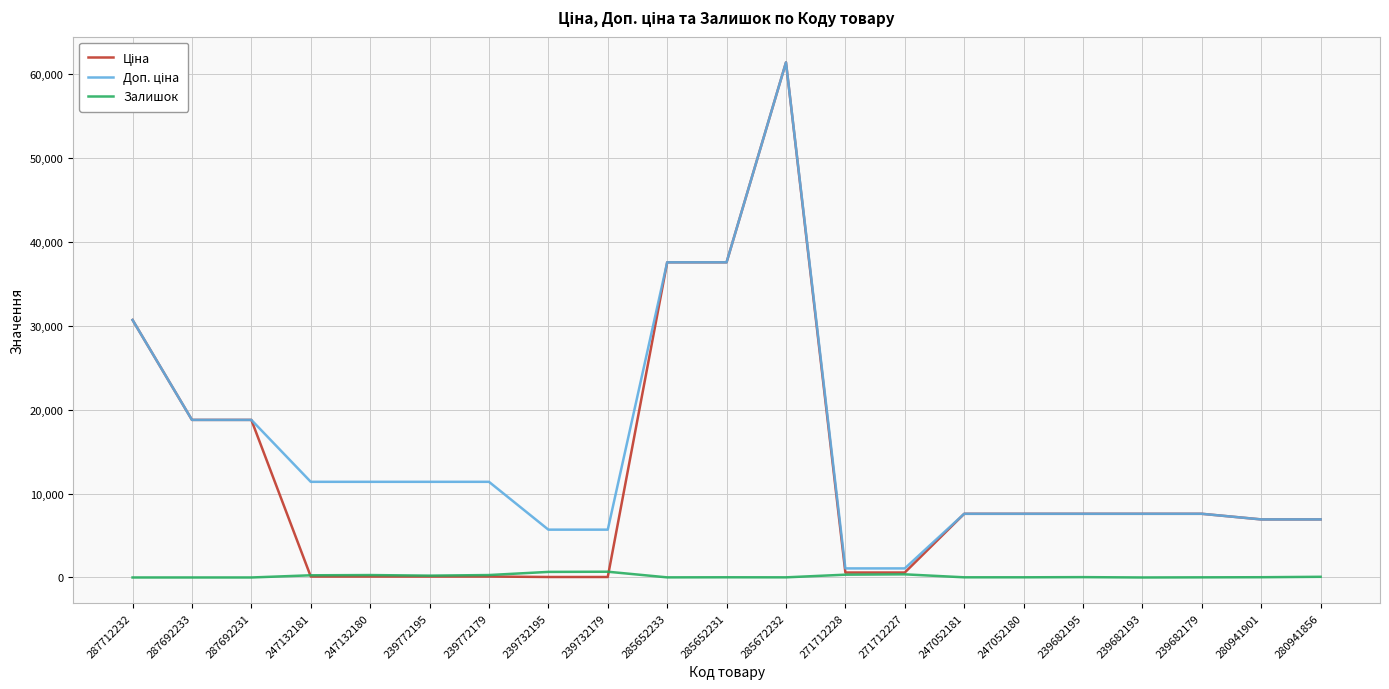

What is the maximum value for Залишок?

686.0